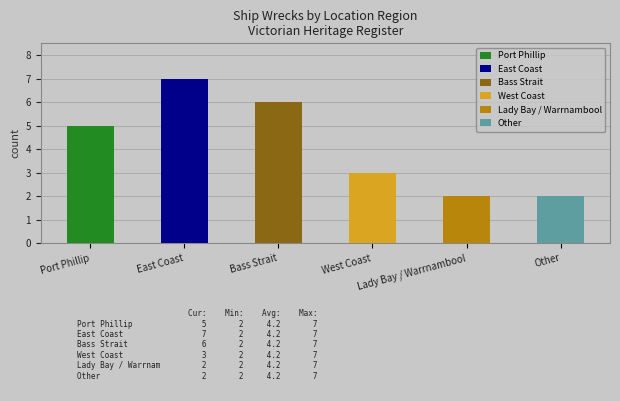

What is the value of the 2nd bar from the left?

7